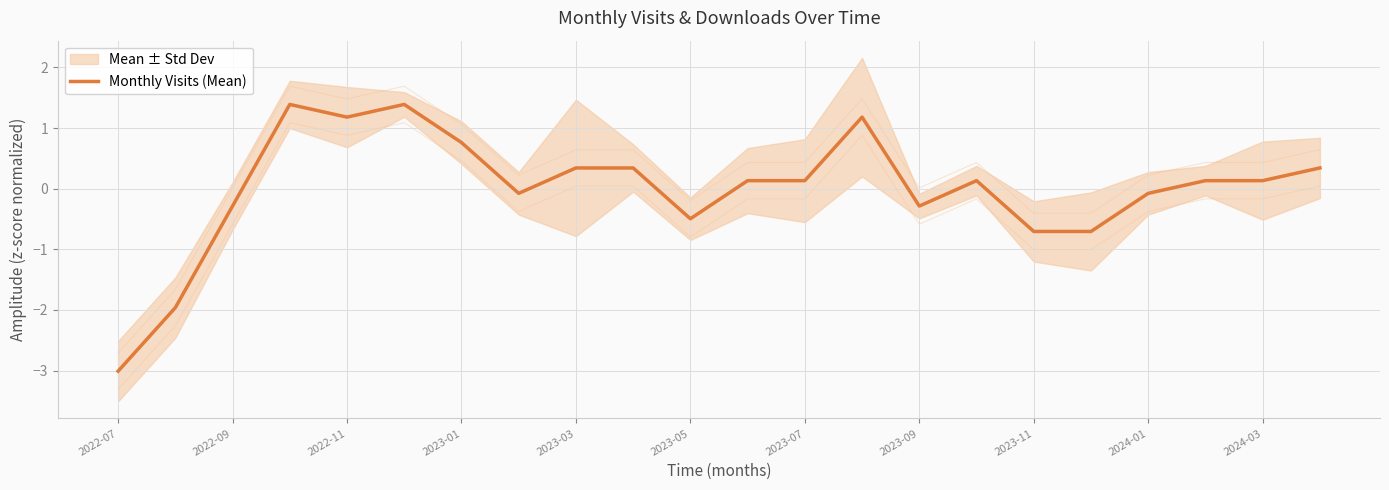

Is it true that Monthly Visits (Mean) equals -0.7 at 2023-11?

True